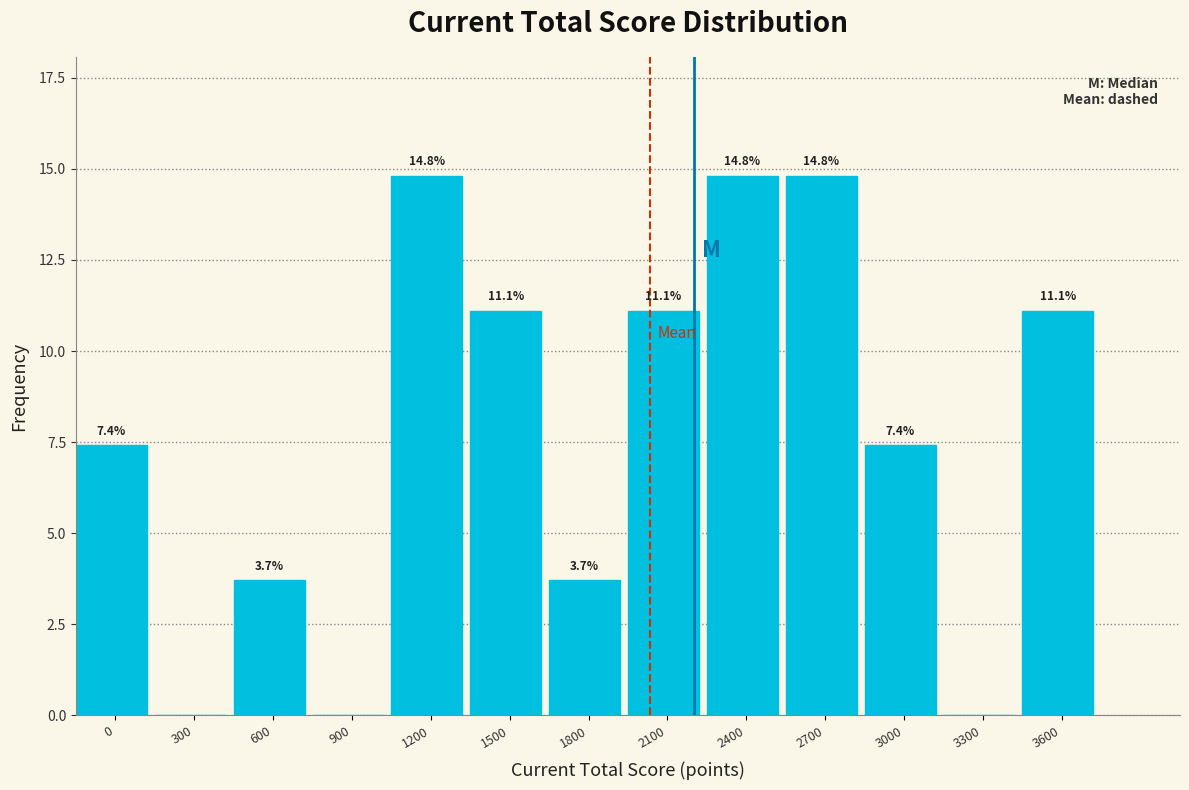

Reading right to left, what are all the values shown in this chart?

3600=11.1	3300=0.0	3000=7.4	2700=14.8	2400=14.8	2100=11.1	1800=3.7	1500=11.1	1200=14.8	900=0.0	600=3.7	300=0.0	0=7.4